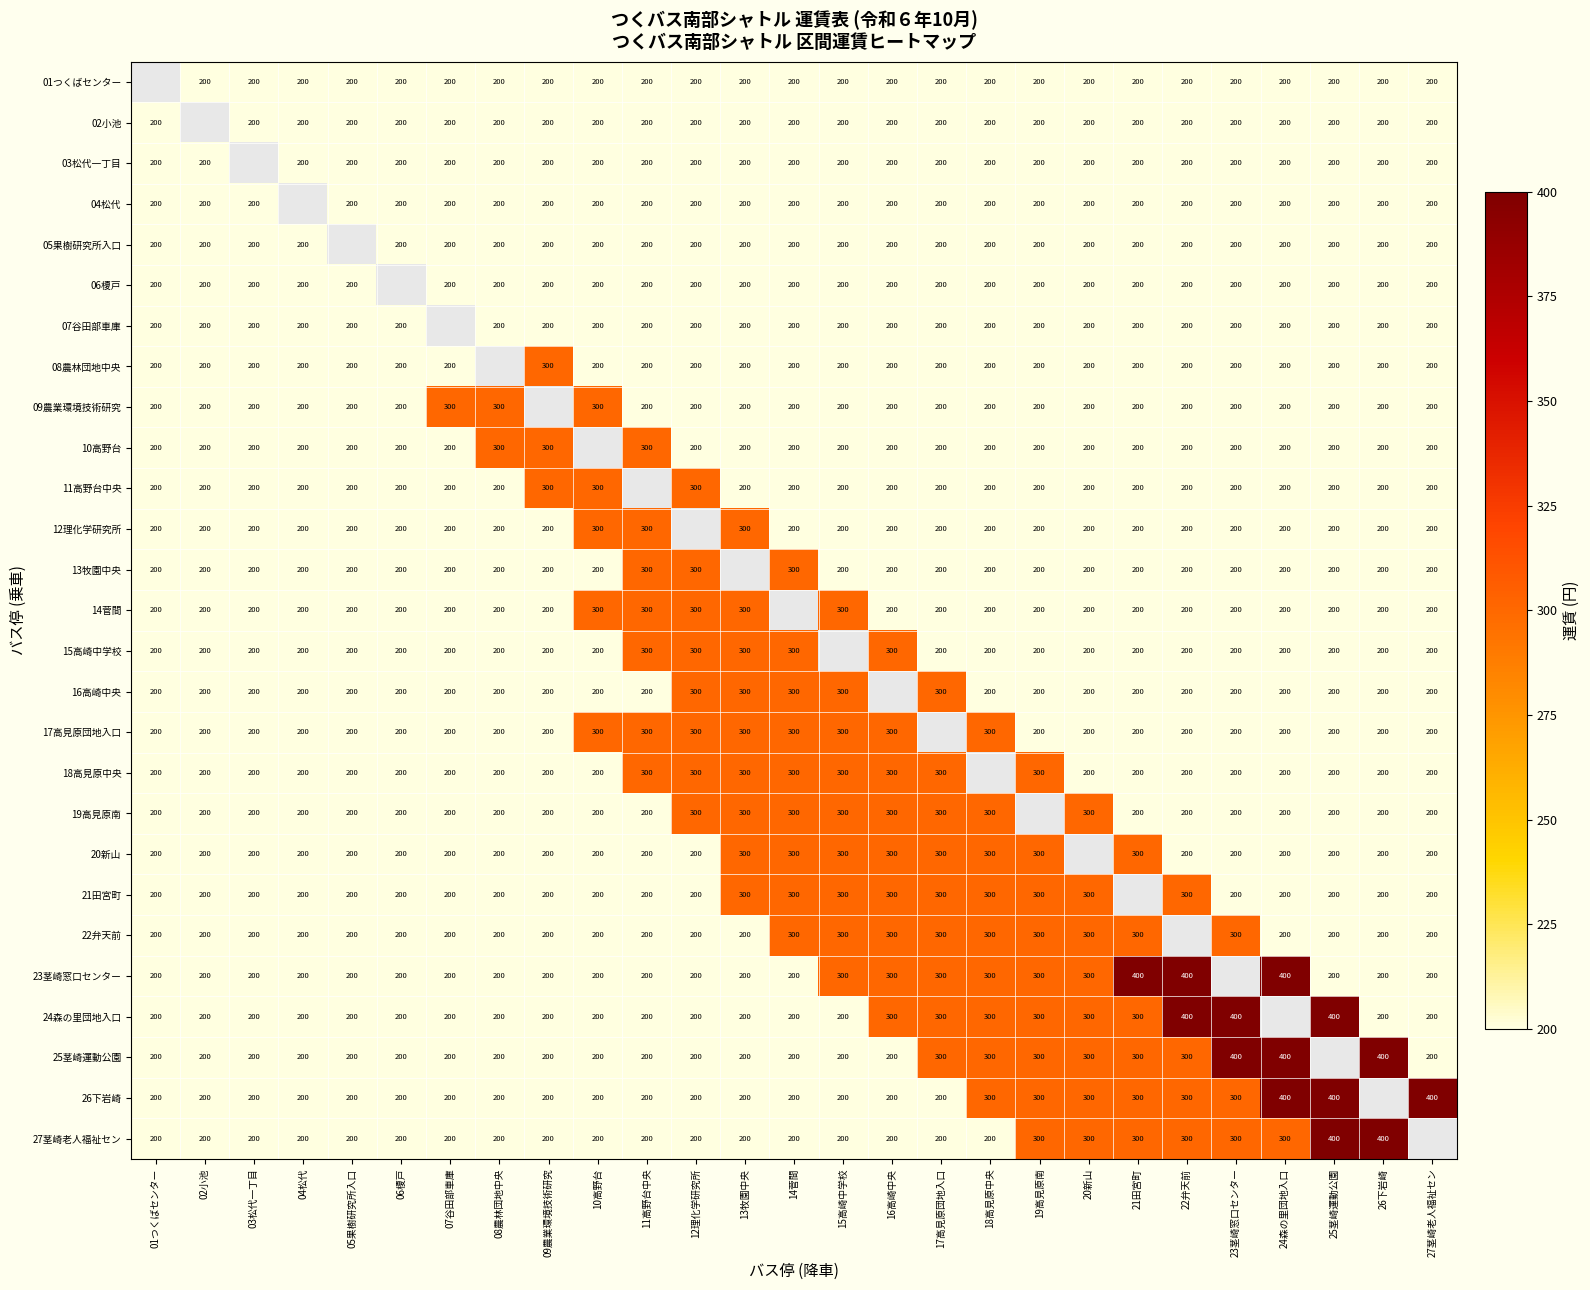

True or false: 17高見原団地入口 has a value of 306 at 19高見原南.

False